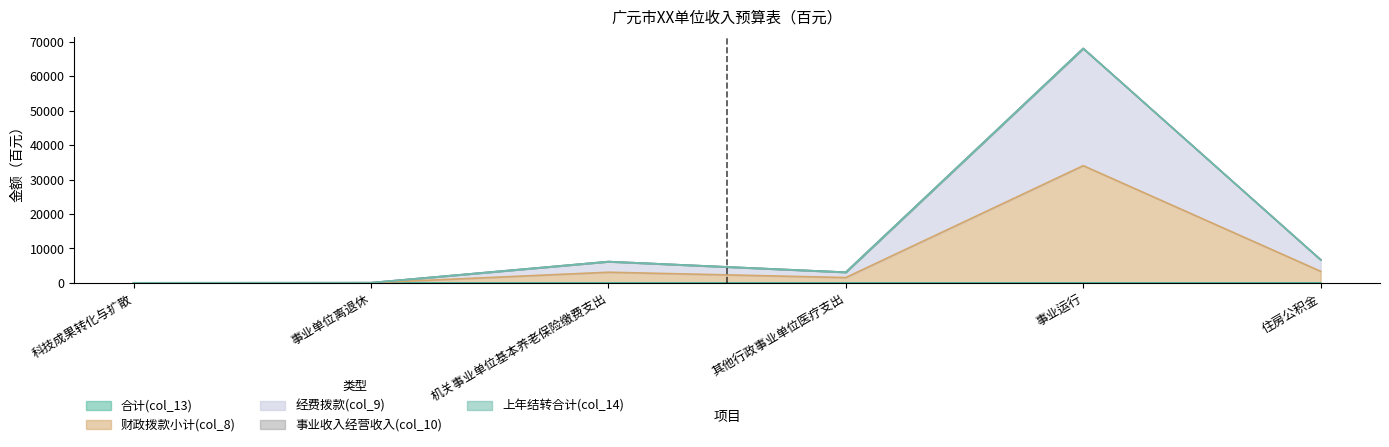

What position from the left is 其他行政事业单位医疗支出?

4